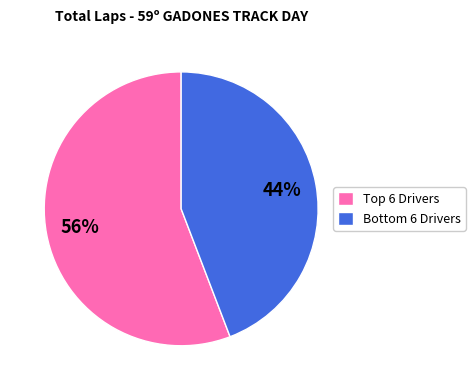

To the nearest percent, what is the difference between the largest and smallest slice percentages?

12%